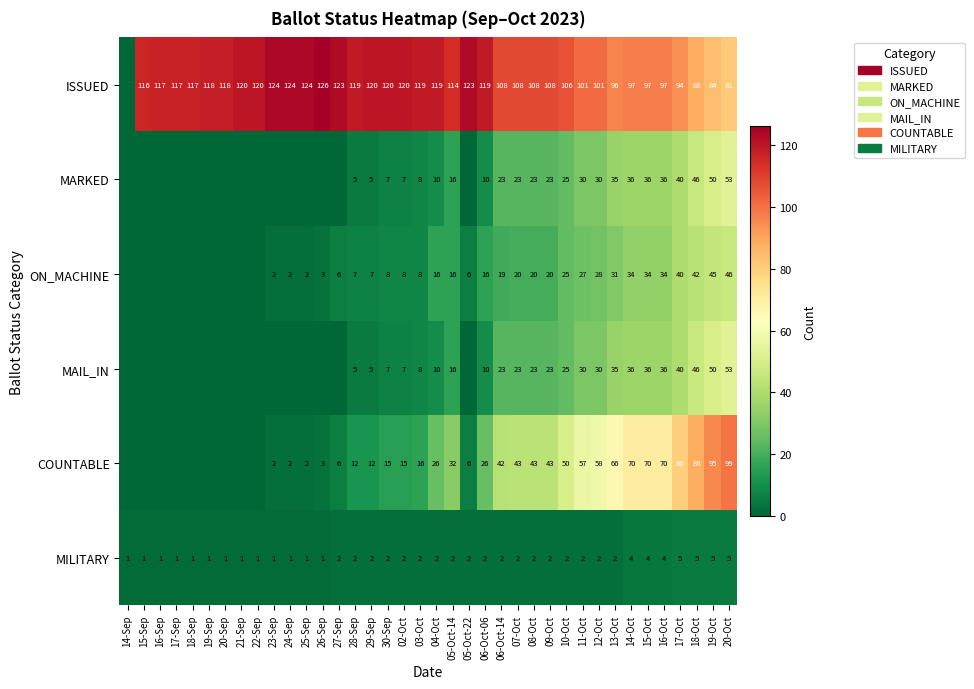

Count the MILITARY values in the range 1 to 2.

31